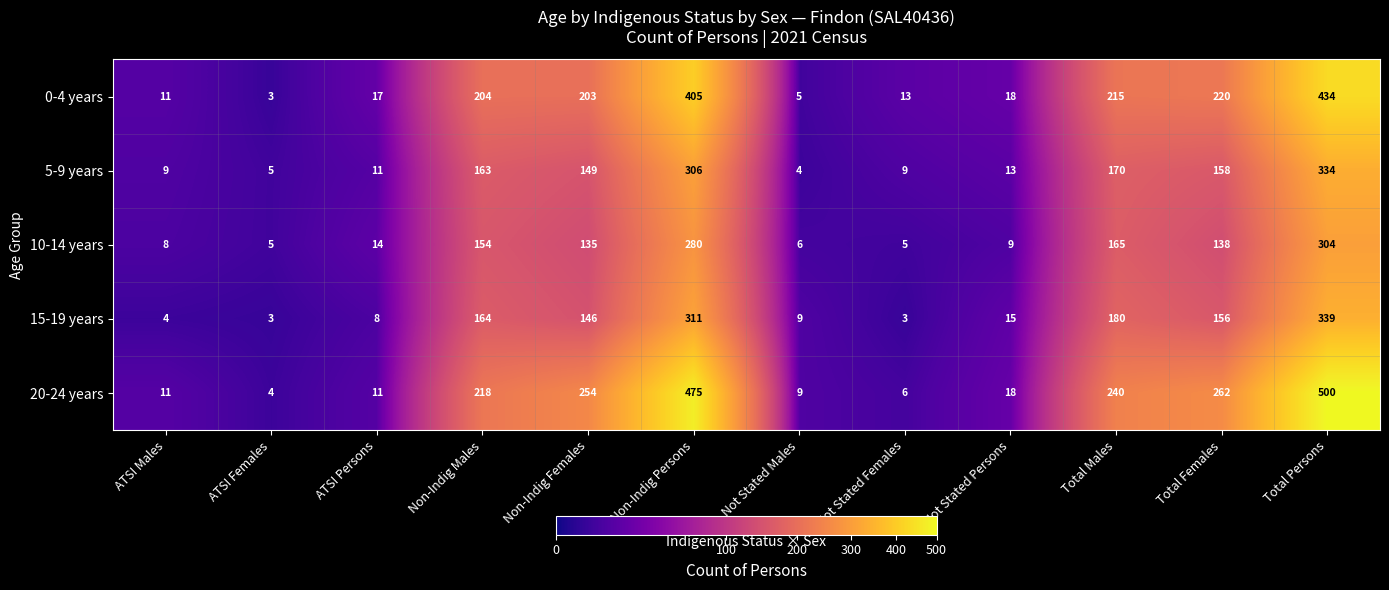

Rank the series at Total Females from lowest to highest value.

10-14 years, 15-19 years, 5-9 years, 0-4 years, 20-24 years